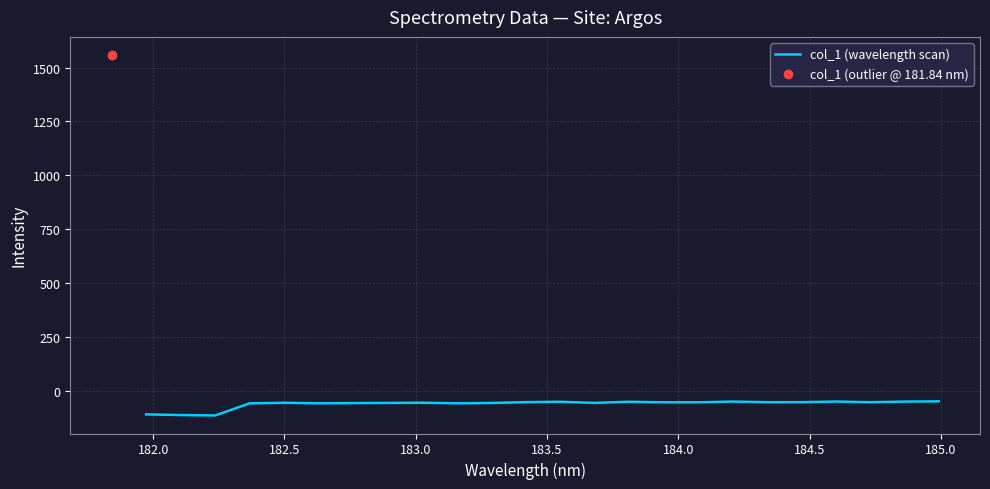

How many categories are shown in the chart?

24